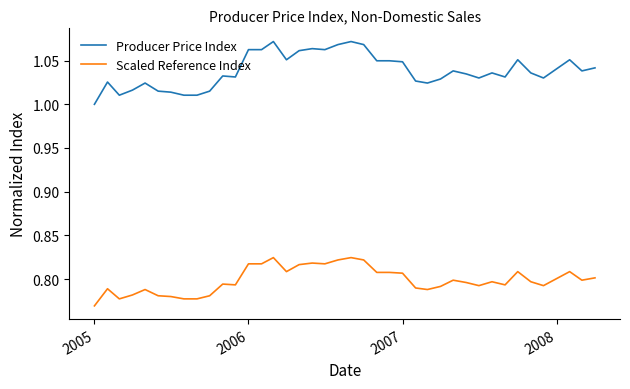

Which series has the largest total across all categories?

Producer Price Index